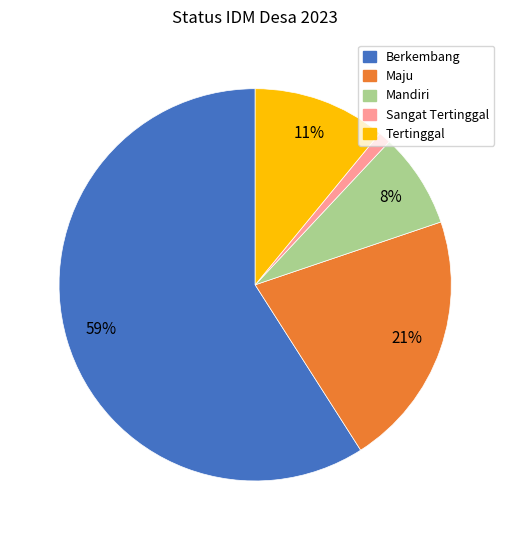

What percentage is the Tertinggal slice, to the nearest percent?

11%